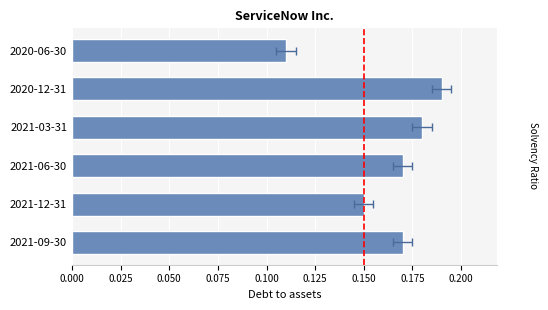

What is the sum of all values?

1.0